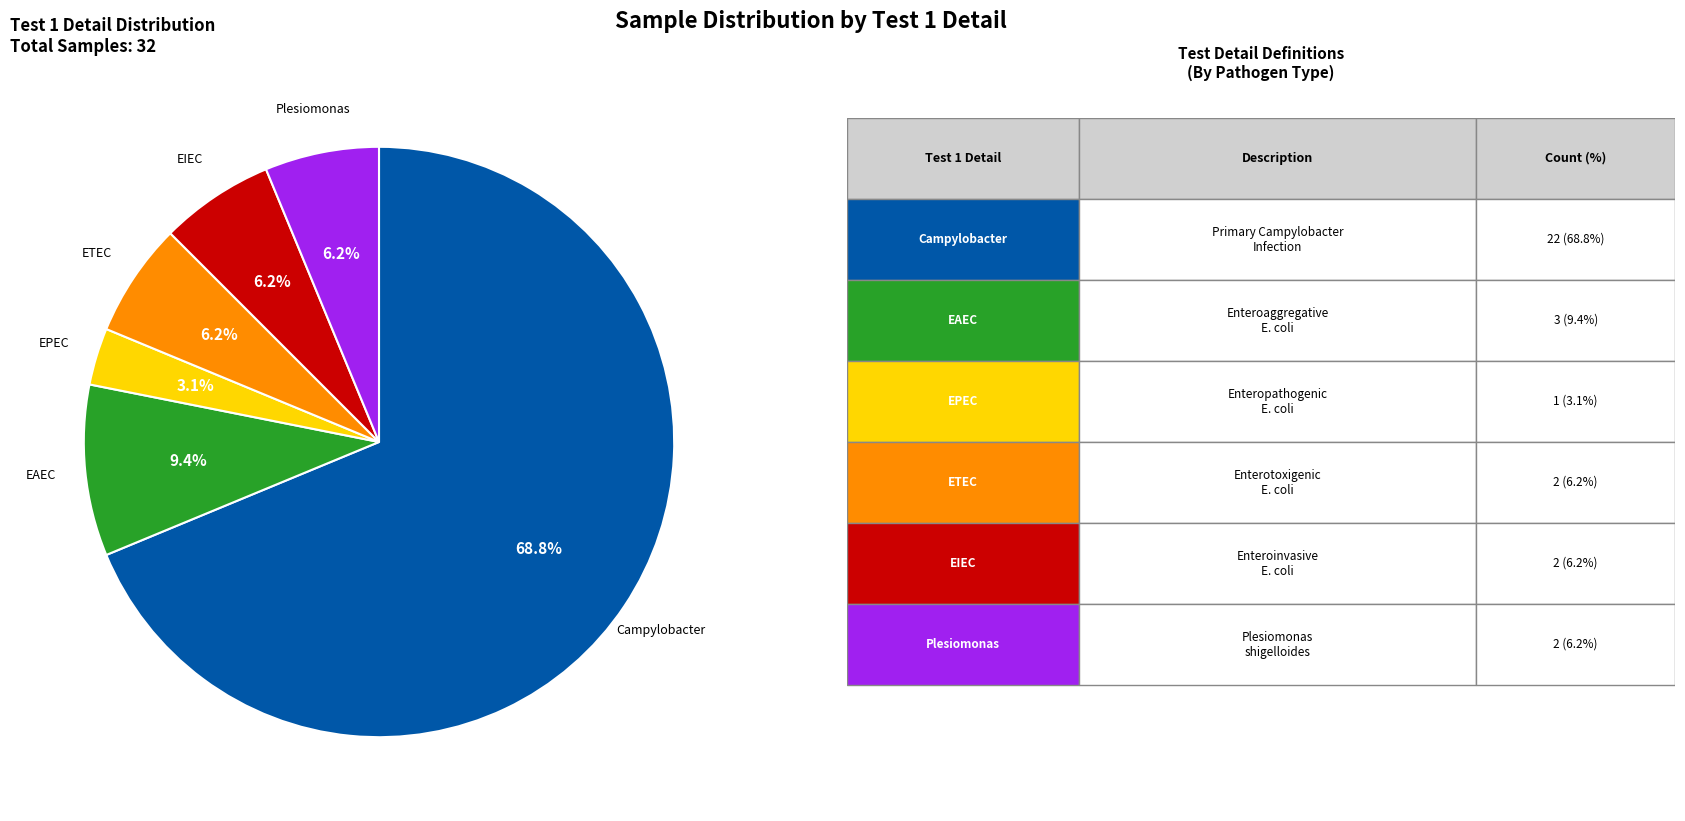

Is there a majority slice in this chart?

Yes